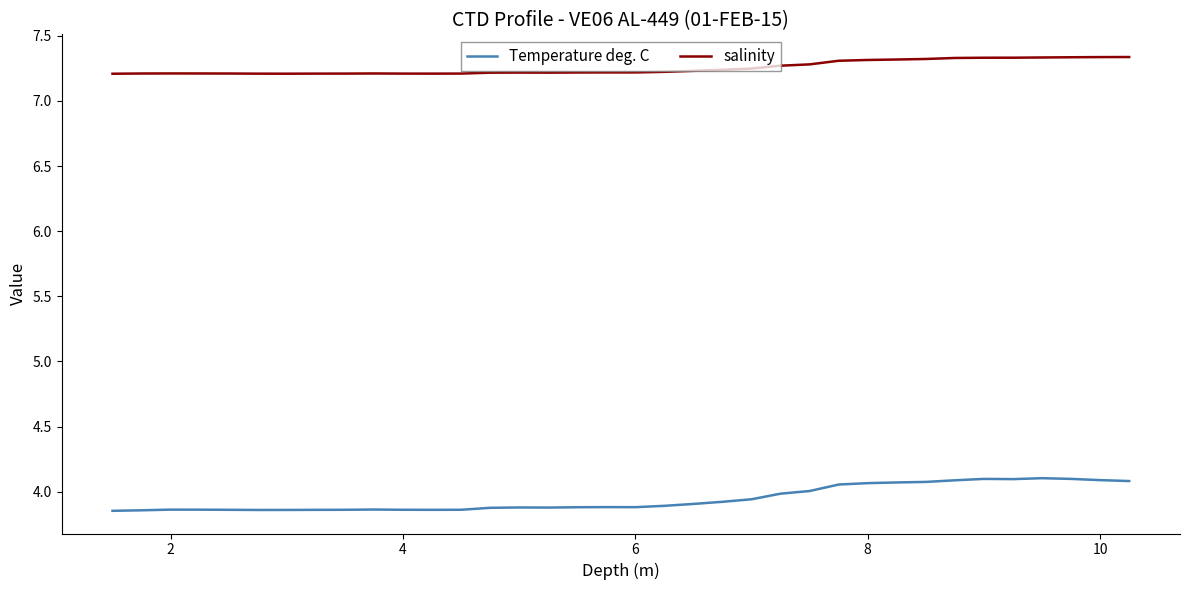

What is the difference between the maximum and minimum values in the salinity series?

0.1